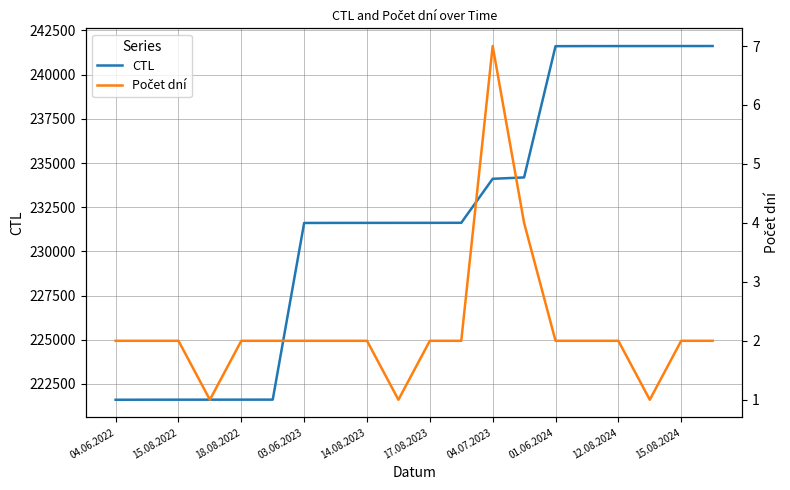

The CTL series shows 221613 at 15.08.2022. True or false?

True